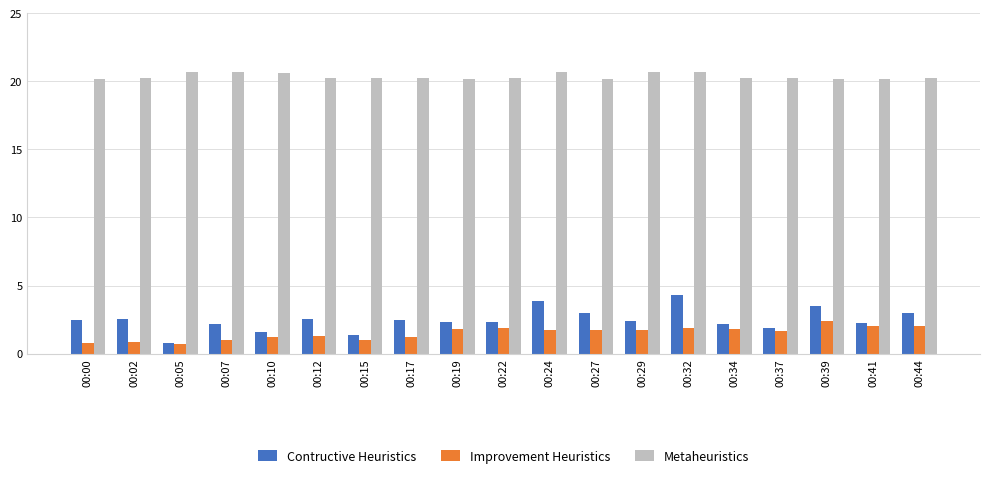

Which series has the largest total across all categories?

Metaheuristics